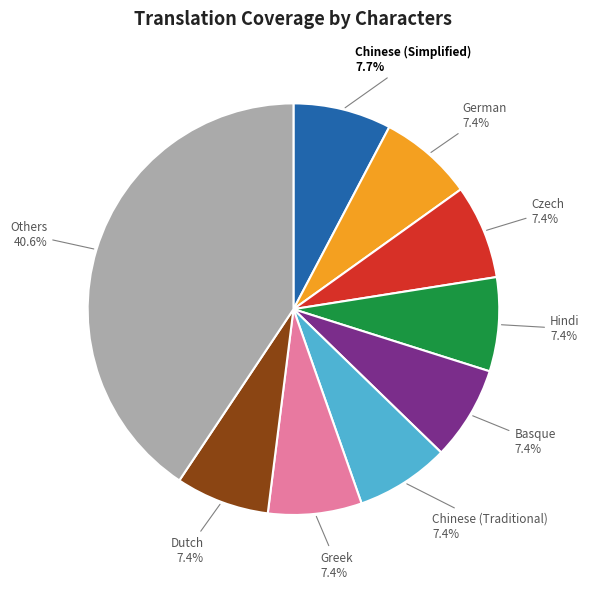

Does Czech represent more than half of the total?

No